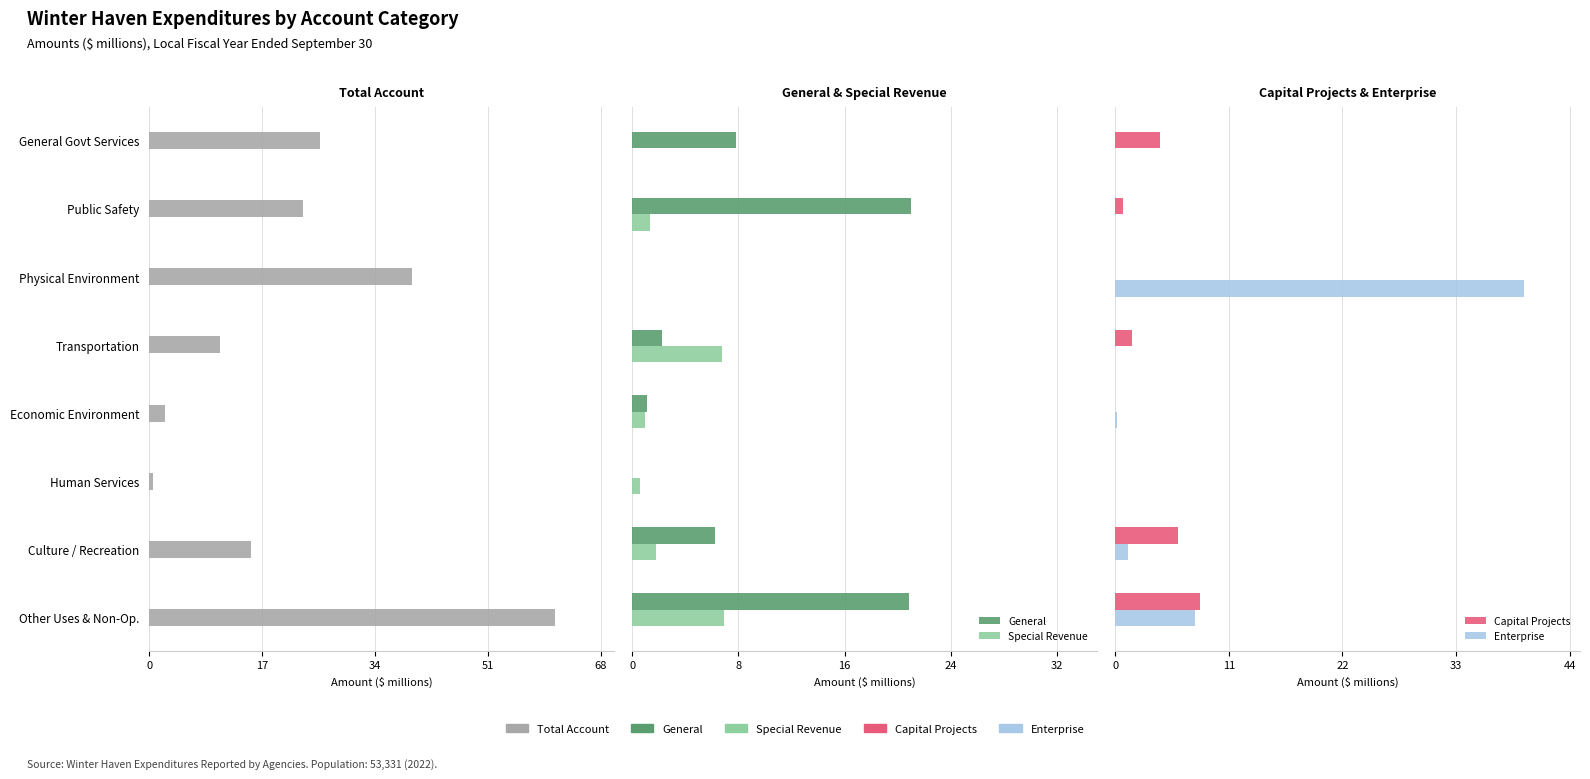

Is it true that Enterprise equals 0.3 at 6?

False